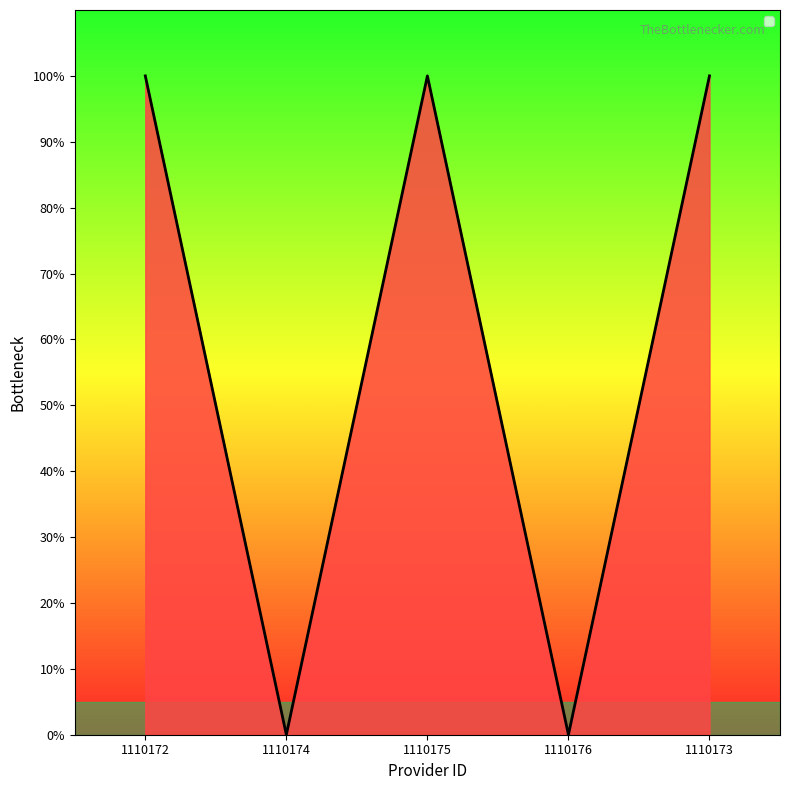

What is the sum of the values at 1110174 and 1110175?

1